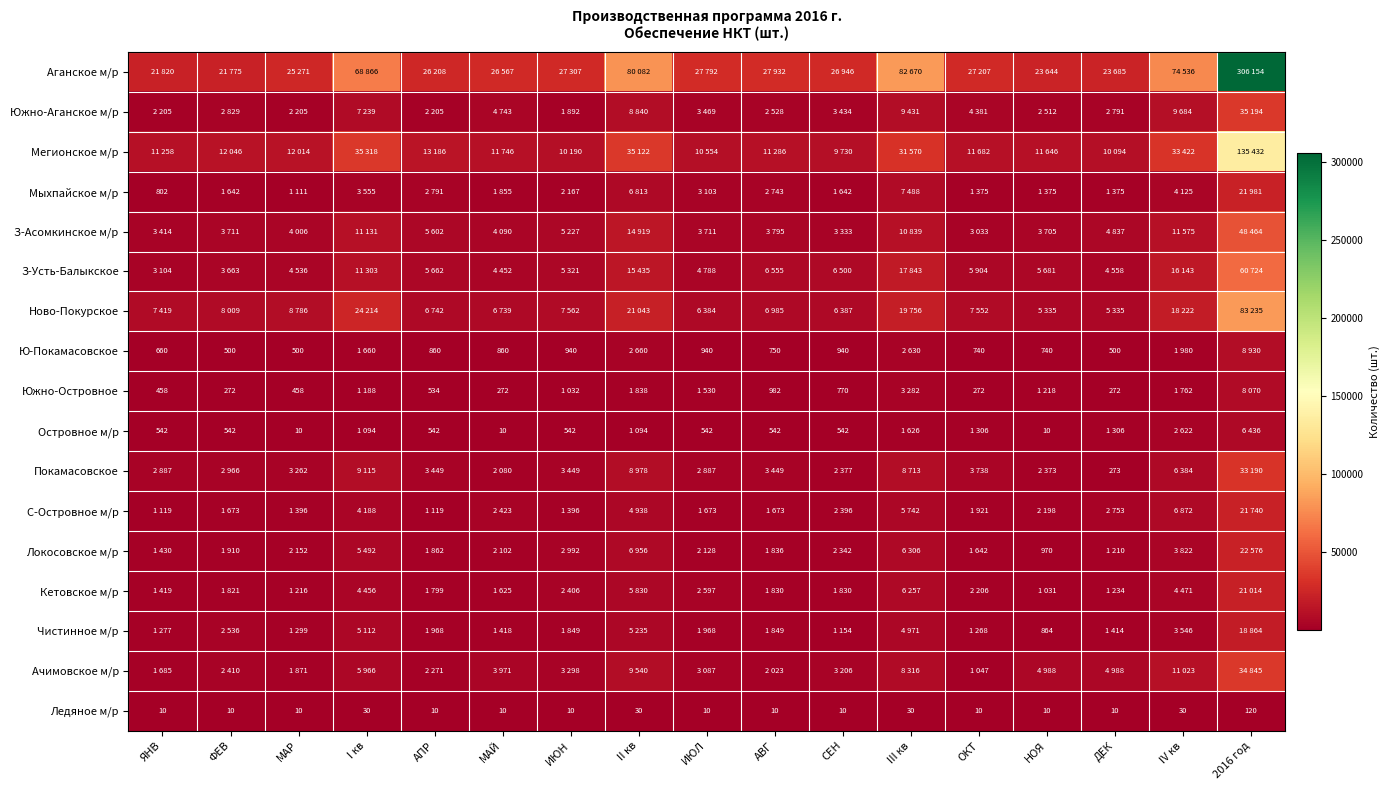

What is the sum of all Ледяное м/р values?

360